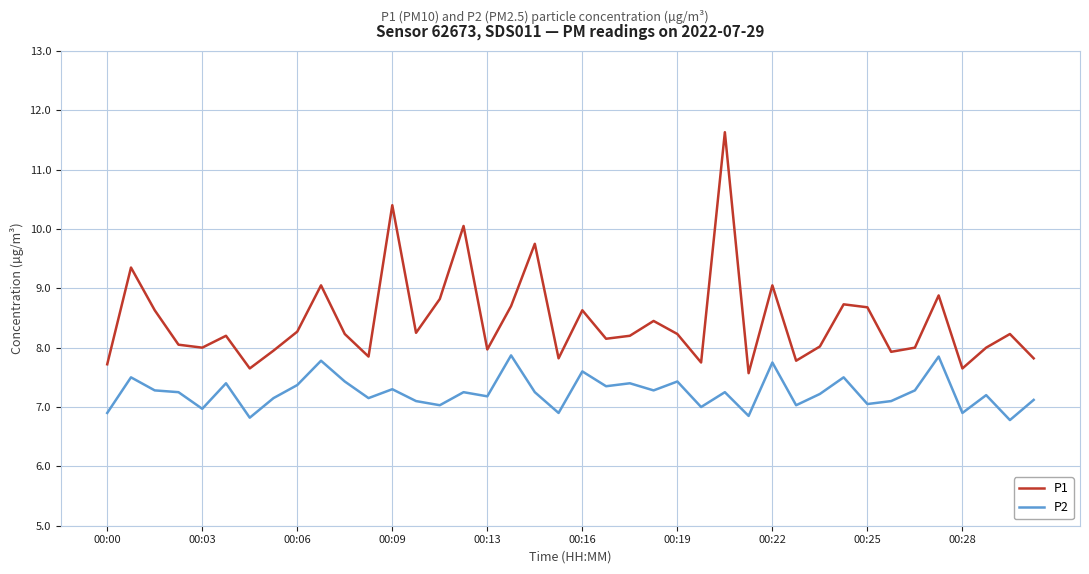

What is the average value of the P1 series?

8.5